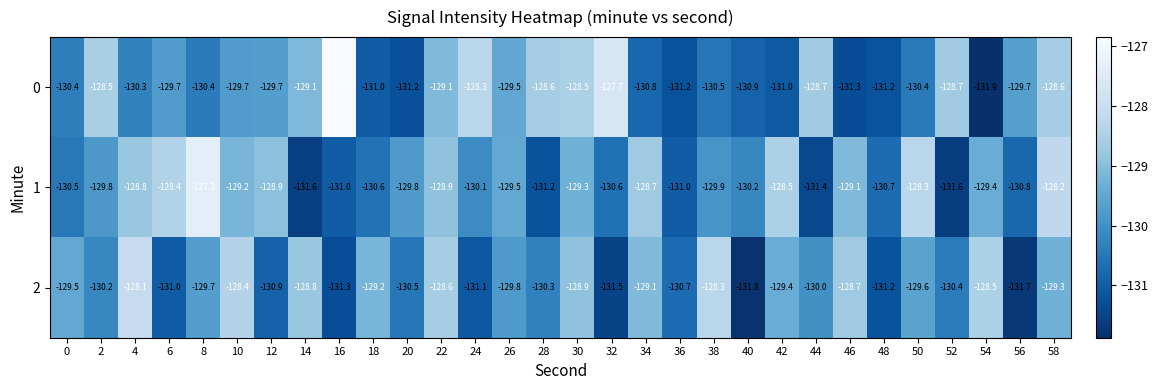

Which series has the largest total across all categories?

1